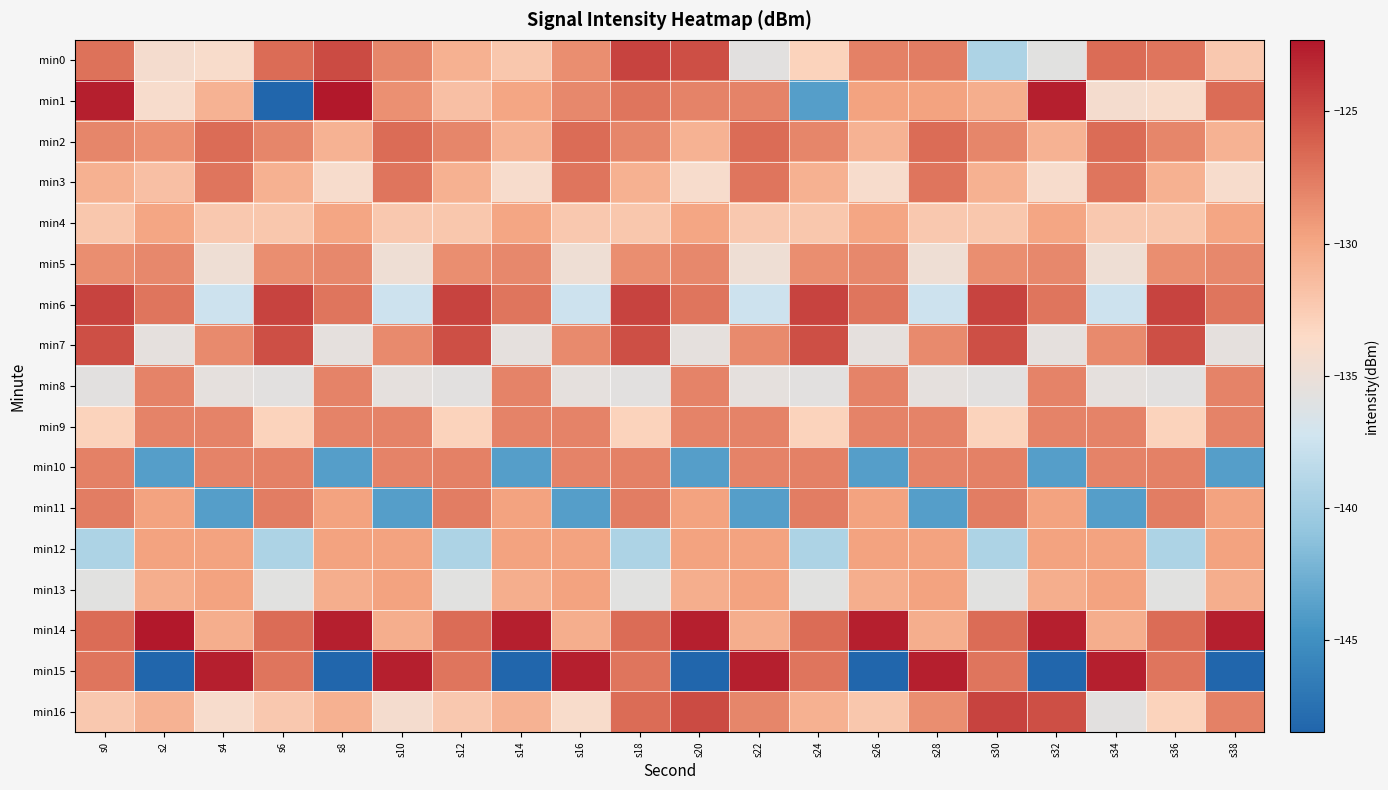

At which category is the sum across all series the highest?

s18